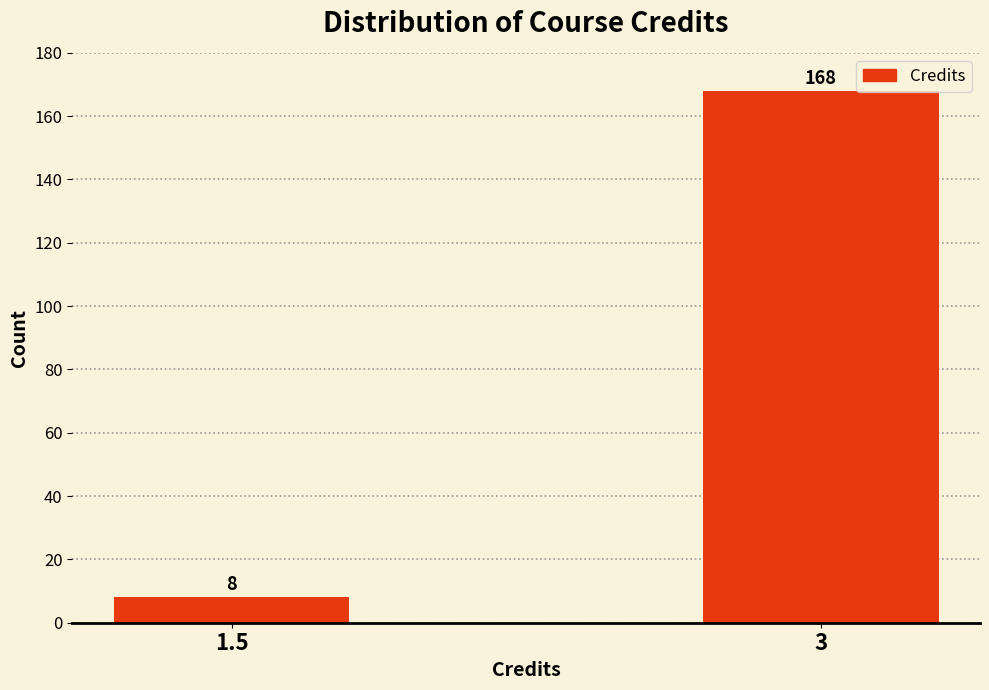

Reading left to right, list all the values displayed in this chart.

8	168